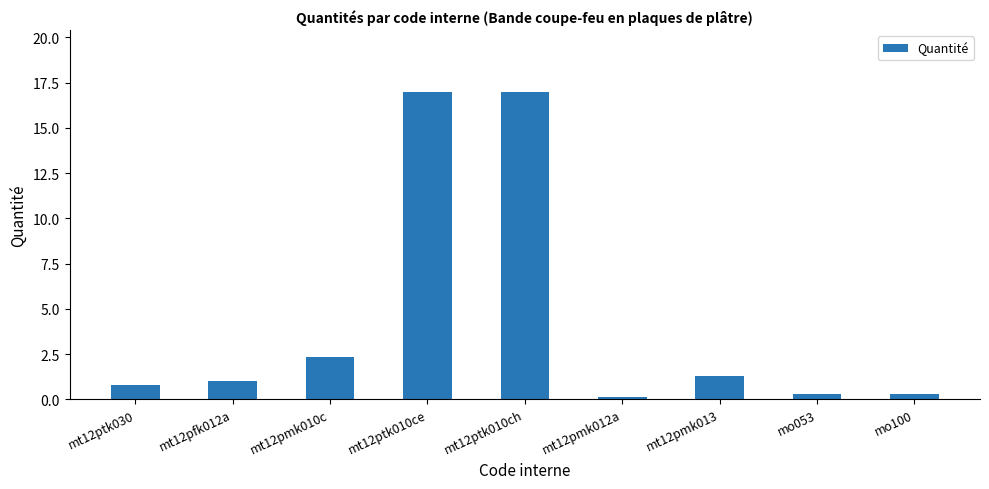

How many series are shown in this chart?

1